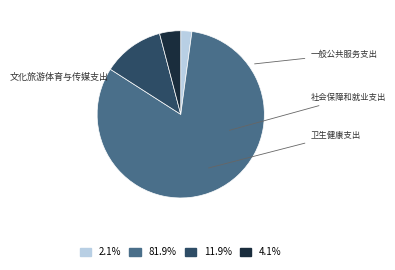

Does any single category account for the majority?

Yes